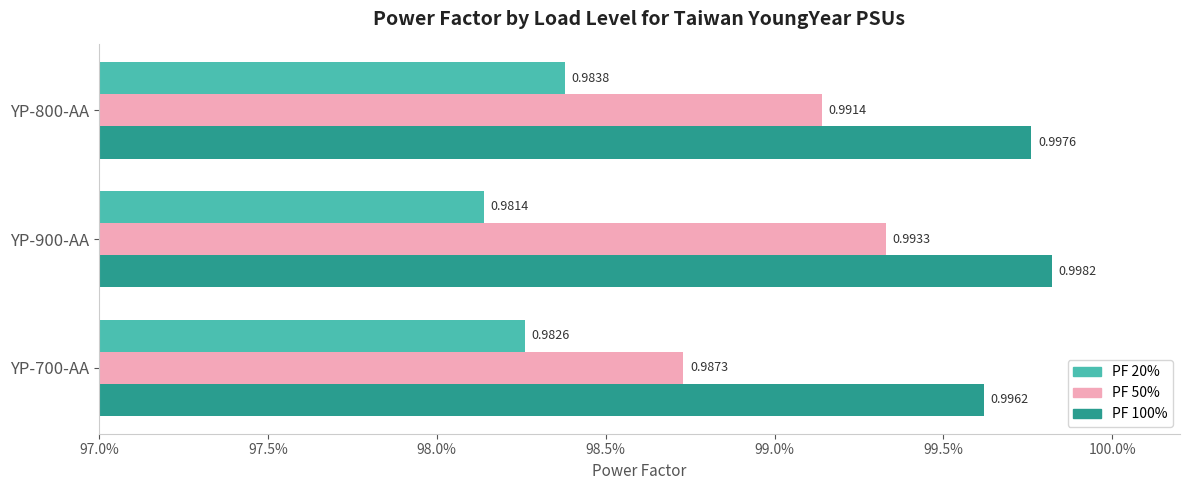

What are all the series names shown in the legend?

PF 20%, PF 50%, PF 100%